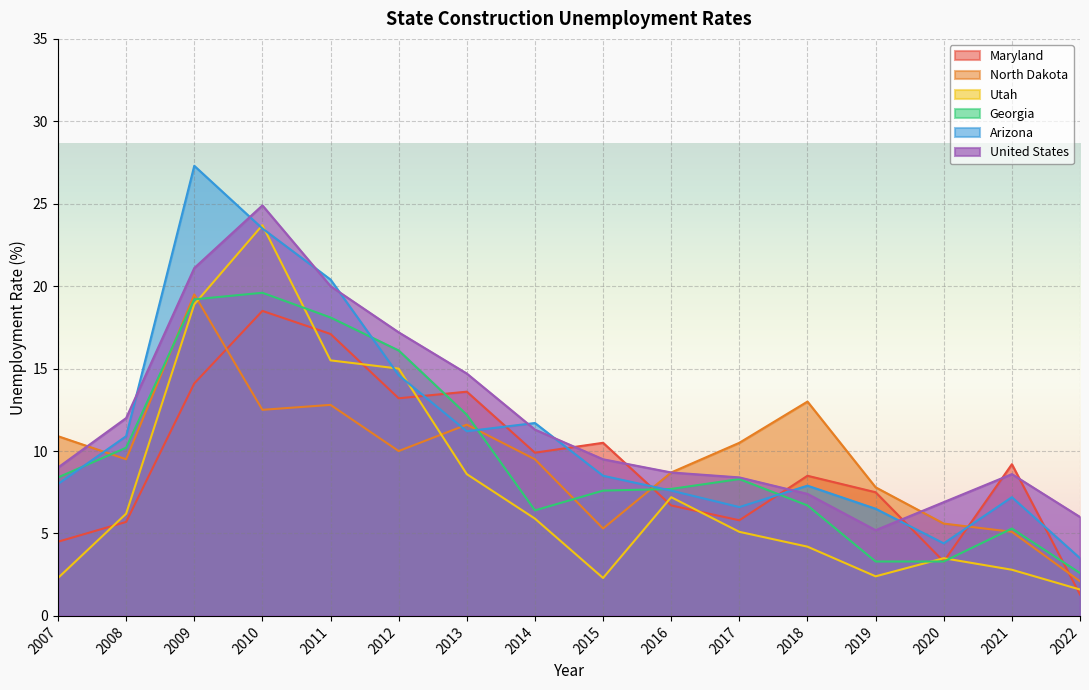

Which category has the highest value across all series?

2009